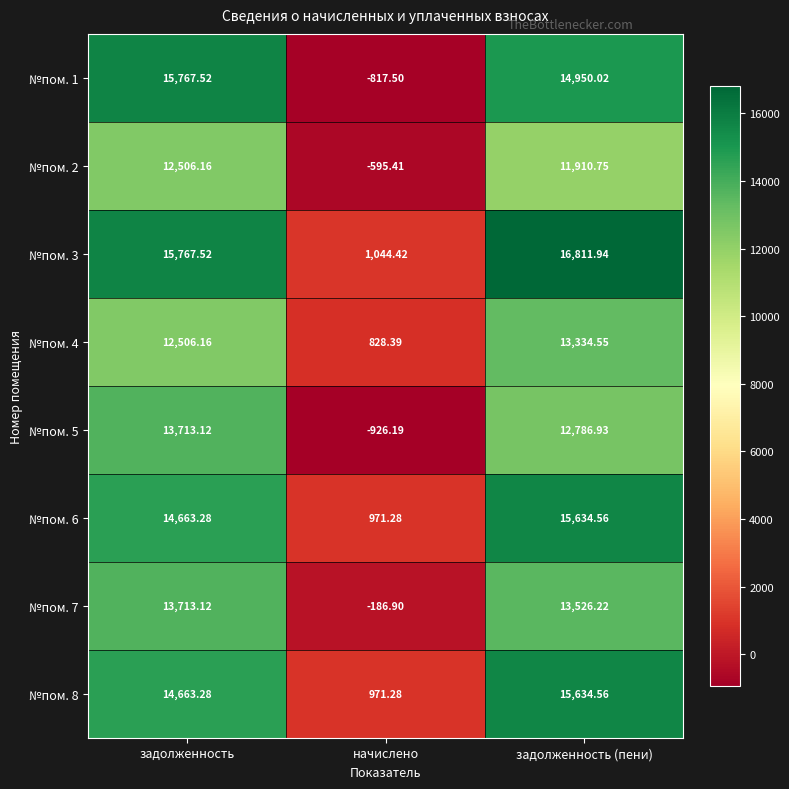

At which label does №пом. 2 reach its minimum?

начислено